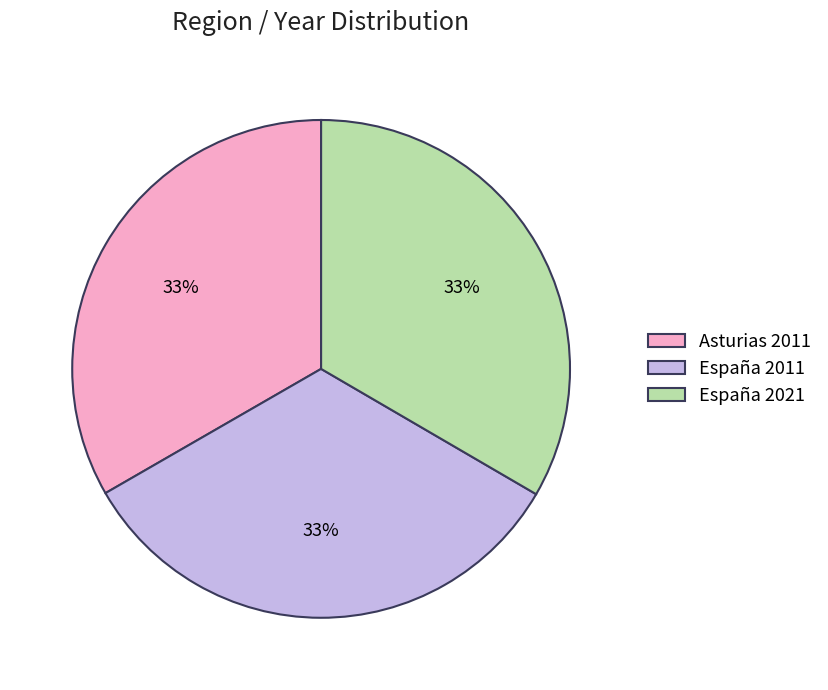

Approximately how many times larger is the value at Asturias 2011 compared to España 2011?

1.0